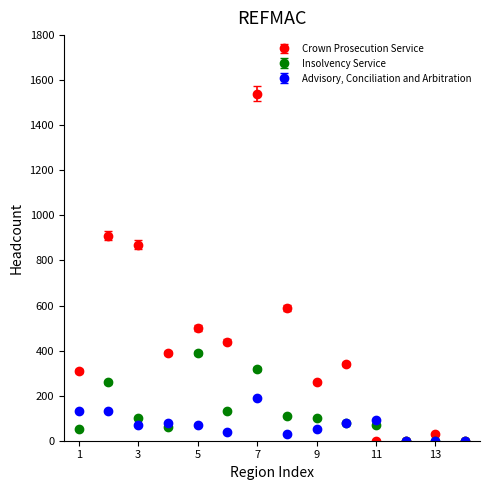

Which series has the largest range (max minus min)?

Crown Prosecution Service